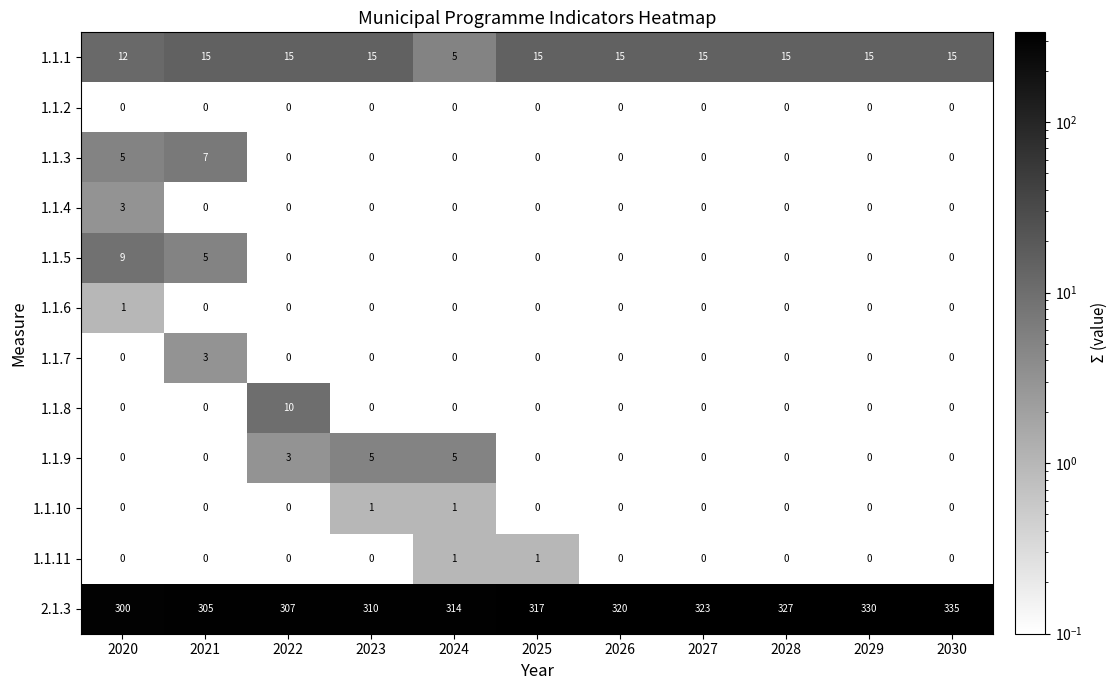

What is the maximum value for 1.1.9?

5